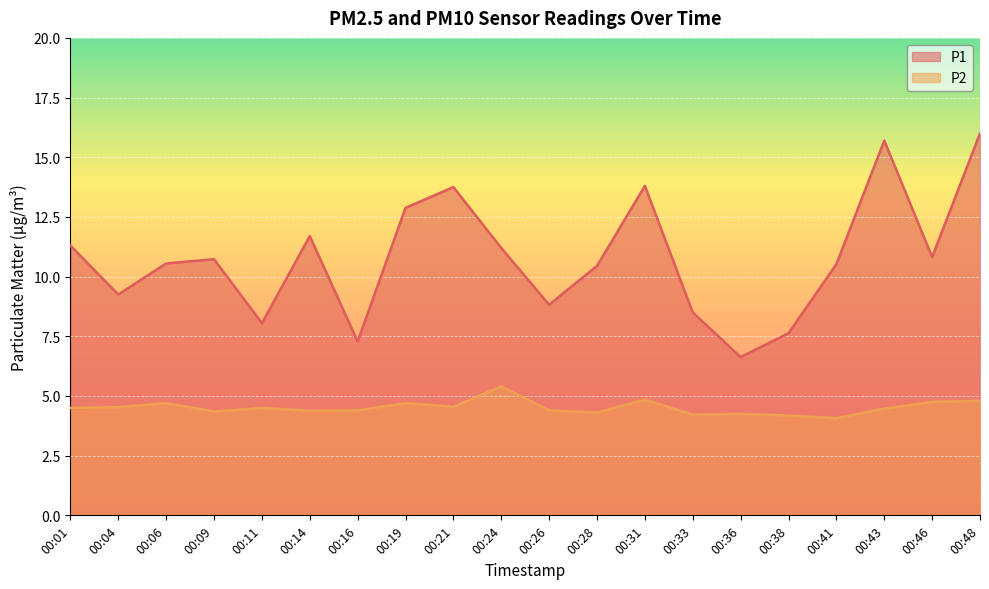

Which series has the largest range (max minus min)?

P1